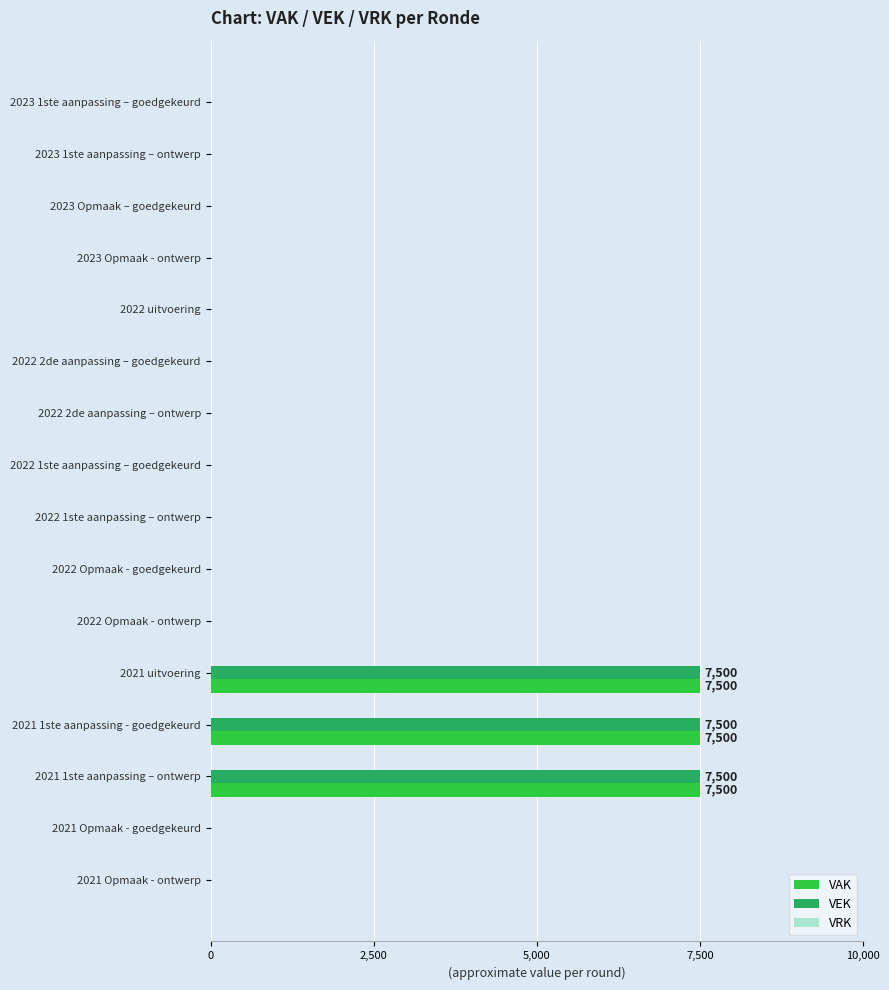

What is the sum of all VEK values?

22500